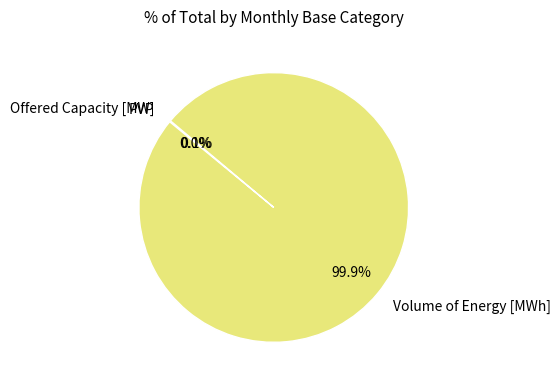

Is it true that Volume of Energy [MWh] is 100% of the pie?

True